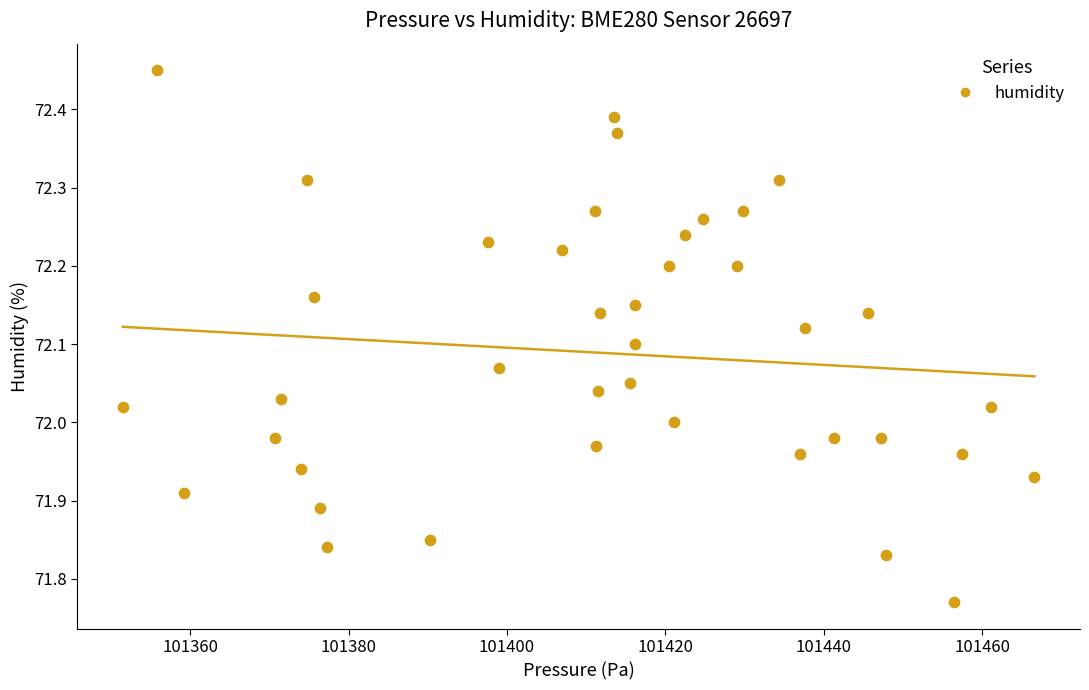

What is the range of X values (max minus min)?

115.1